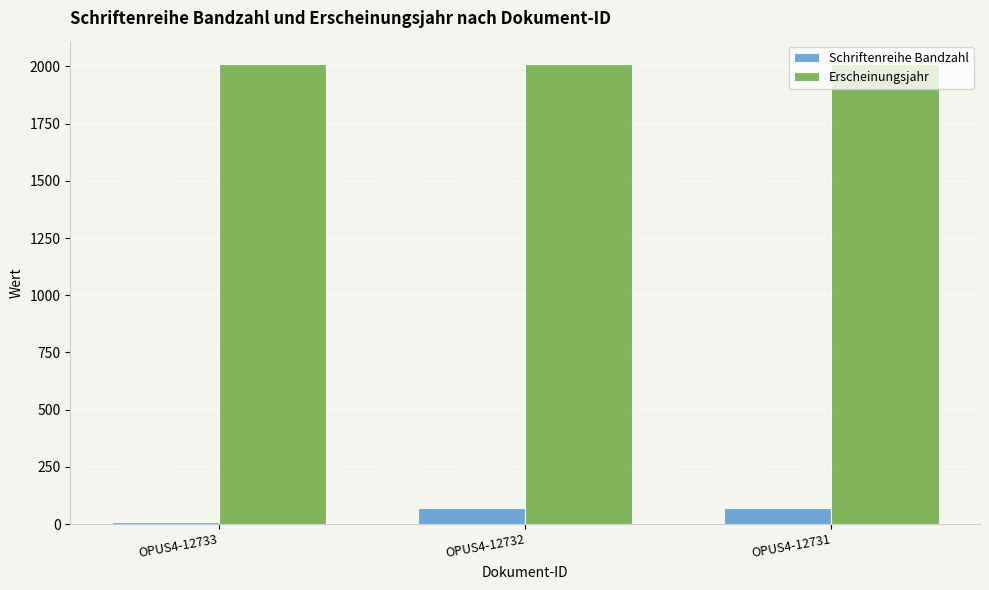

What is the difference between the maximum and minimum values in the Schriftenreihe Bandzahl series?

65